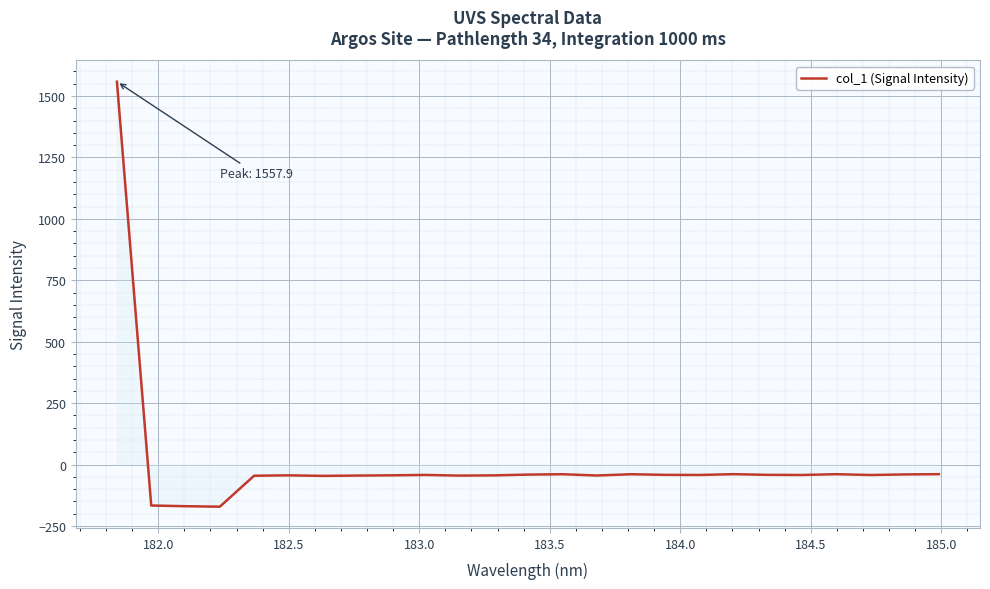

What is the difference between the maximum and minimum values?

1729.2